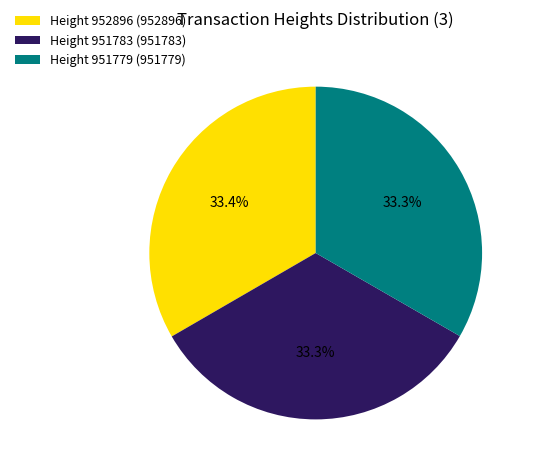

To the nearest percent, what portion does Height 951783 represent?

33%